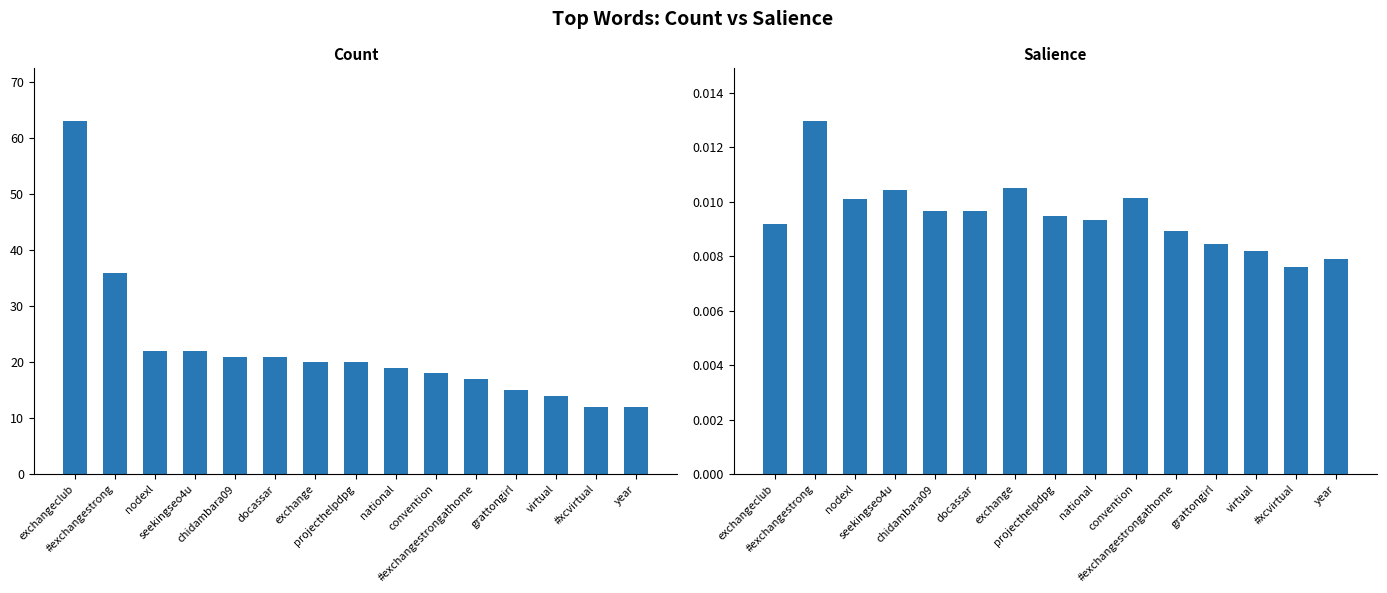

Reading left to right, extract all data points from this chart.

Count: exchangeclub=63.0	#exchangestrong=36.0	nodexl=22.0	seekingseo4u=22.0	chidambara09=21.0	docassar=21.0	exchange=20.0	projecthelpdpg=20.0	national=19.0	convention=18.0	#exchangestrongathome=17.0	grattongirl=15.0	virtual=14.0	#xcvirtual=12.0	year=12.0
Salience: exchangeclub=0.0	#exchangestrong=0.0	nodexl=0.0	seekingseo4u=0.0	chidambara09=0.0	docassar=0.0	exchange=0.0	projecthelpdpg=0.0	national=0.0	convention=0.0	#exchangestrongathome=0.0	grattongirl=0.0	virtual=0.0	#xcvirtual=0.0	year=0.0